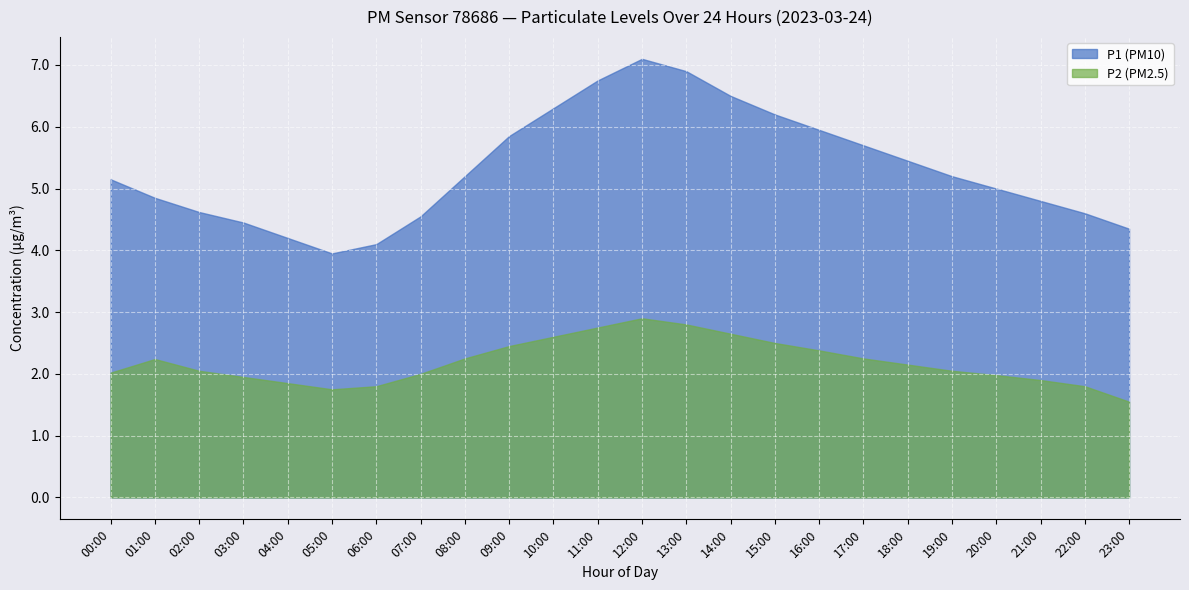

In P2, how many points are higher than both neighbors (excluding endpoints)?

2